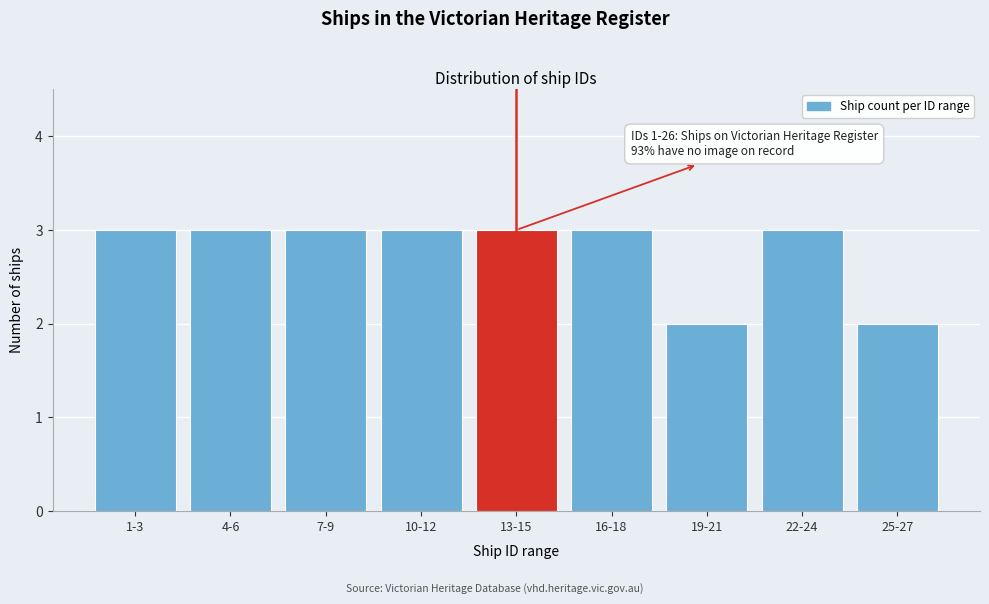

Reading left to right, list all the values displayed in this chart.

3	3	3	3	3	3	2	3	2